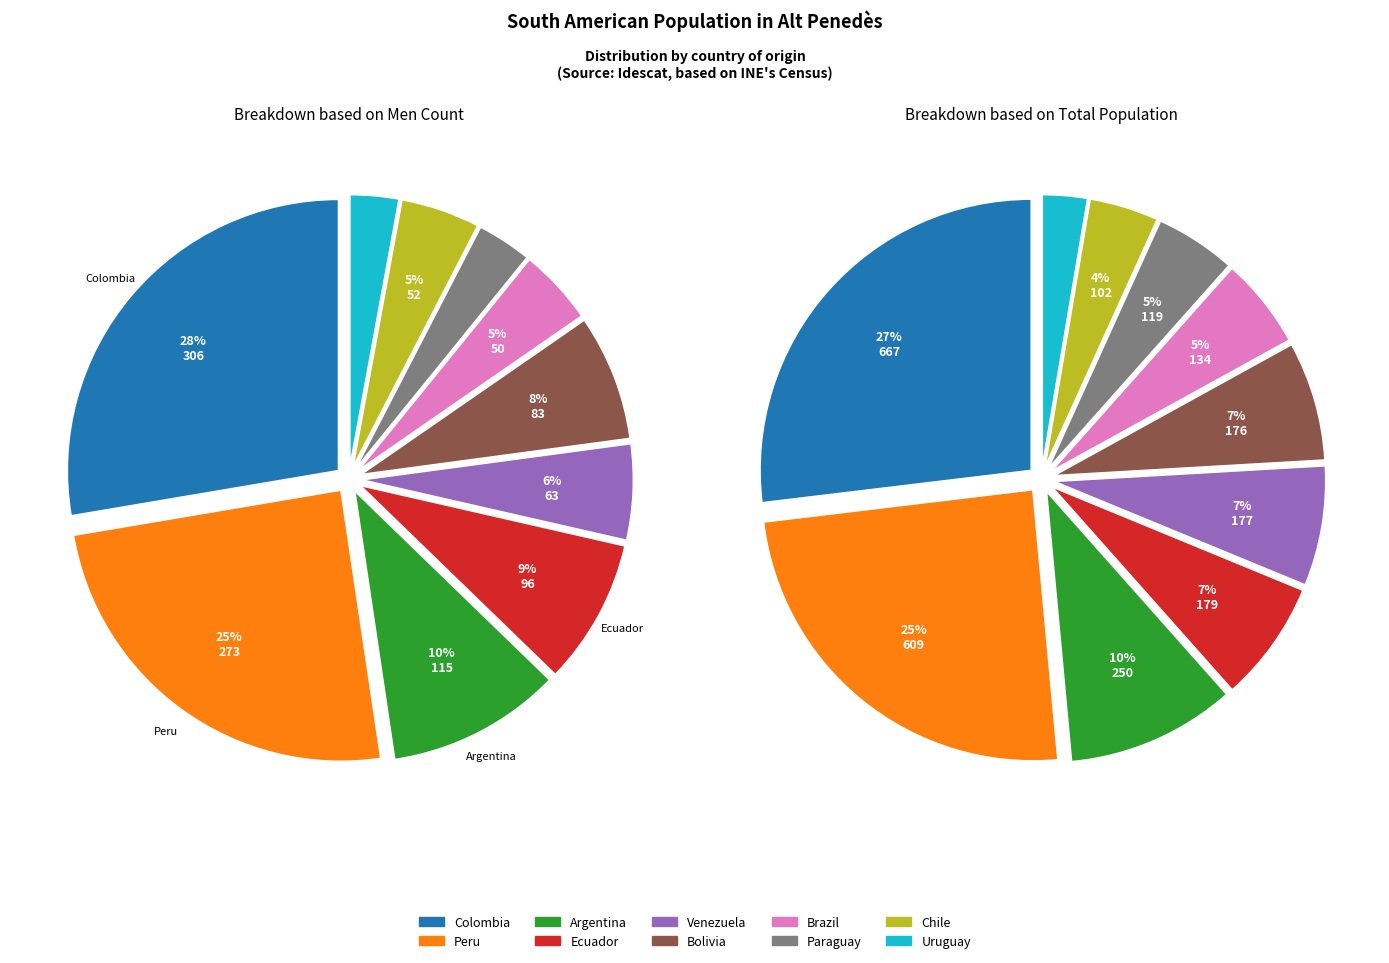

Is there any slice that represents more than half of the pie?

No